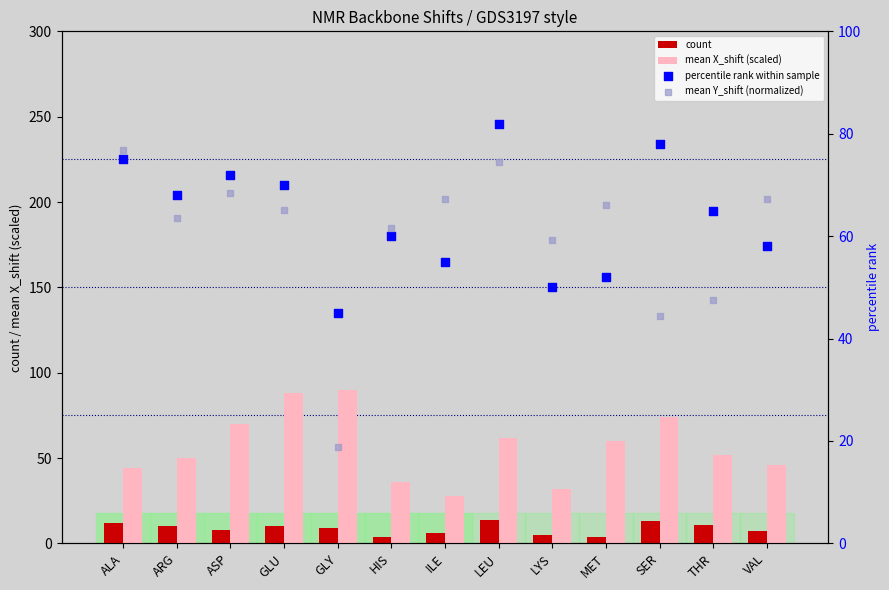

What is the total value across all series at GLY?

162.8